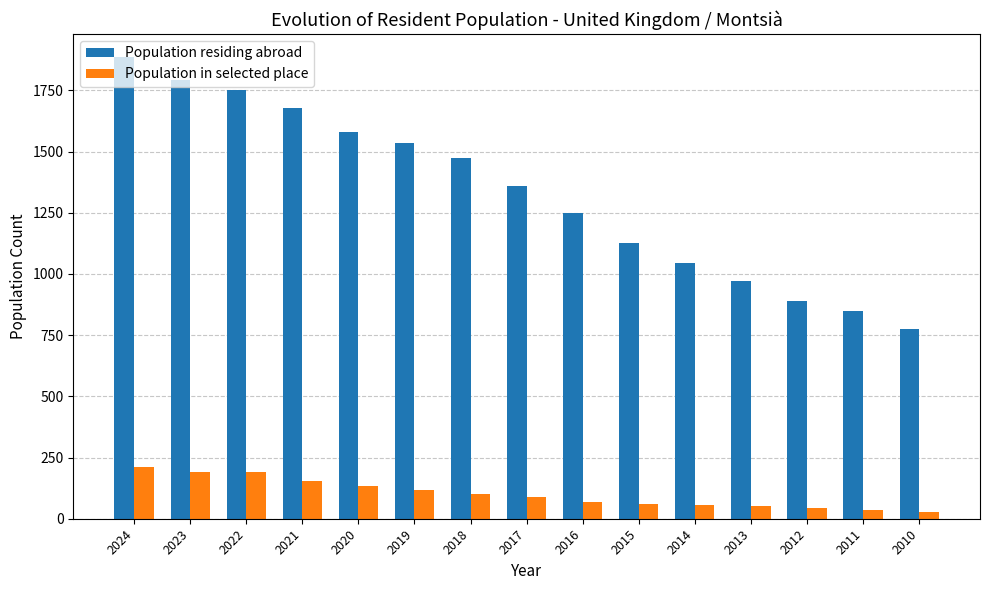

The Population residing abroad series shows 1043 at 2014. True or false?

True